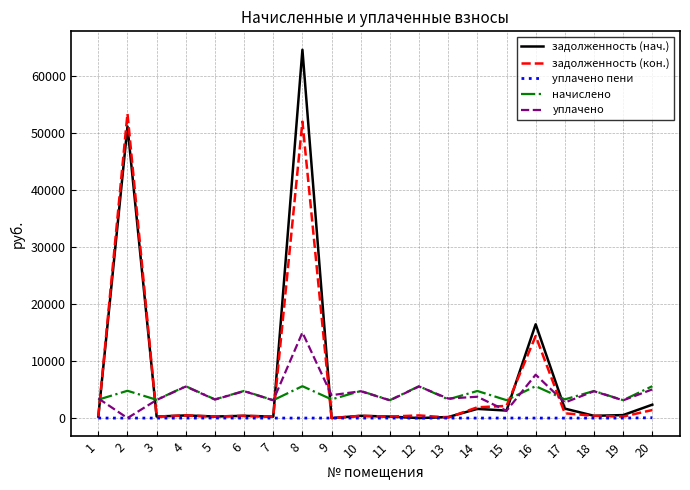

What is the lowest value of the начислено series?

3136.4